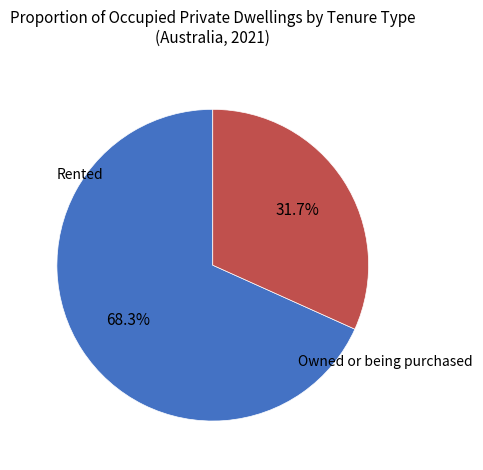

Does any single category account for the majority?

Yes